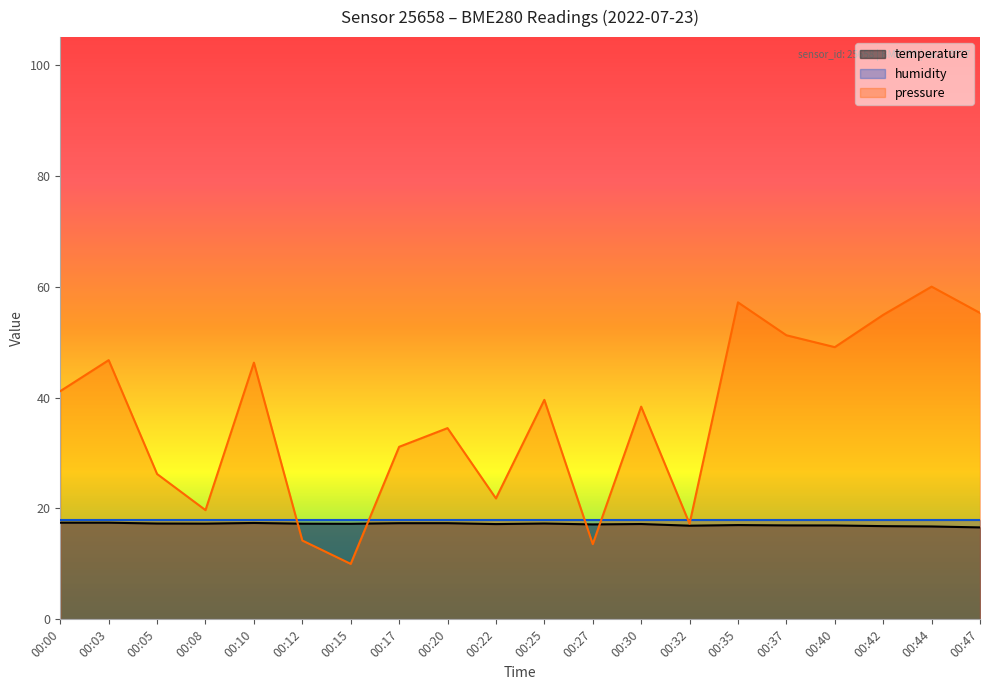

Which series has the largest range (max minus min)?

pressure